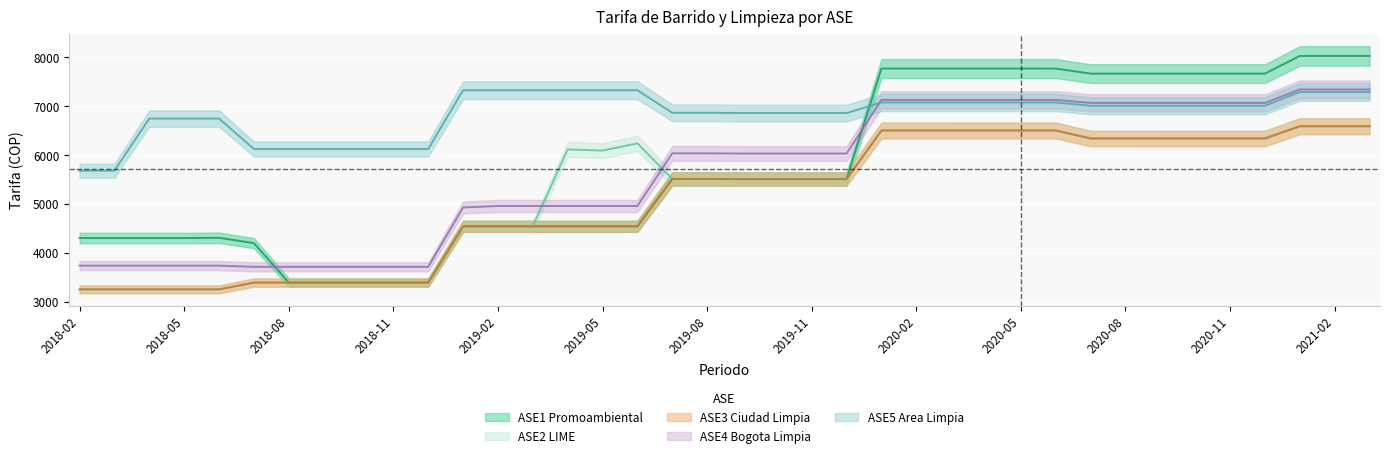

Reading left to right, transcribe all the data shown in this chart.

ASE1 Promoambiental: 2018-02=4305.5	2018-03=4305.5	2018-04=4305.5	2018-05=4305.5	2018-06=4310.2	2018-07=4201.6	2018-08=3394.9	2018-09=3394.9	2018-10=3394.9	2018-11=3394.9	2018-12=3394.9	2019-01=4545.8	2019-02=4545.8	2019-03=4545.8	2019-04=4545.8	2019-05=4545.8	2019-06=4545.8	2019-07=5514.6	2019-08=5514.6	2019-09=5512.2	2019-10=5512.2	2019-11=5512.2	2019-12=5512.2	2020-01=7772.7	2020-02=7772.7	2020-03=7772.7	2020-04=7772.7	2020-05=7772.7	2020-06=7772.5	2020-07=7669.3	2020-08=7669.3	2020-09=7669.3	2020-10=7669.3	2020-11=7669.3	2020-12=7669.3	2021-01=8030.7	2021-02=8030.7	2021-03=8030.7
ASE2 LIME: 2018-02=3255.8	2018-03=3255.8	2018-04=3255.8	2018-05=3255.8	2018-06=3255.8	2018-07=3394.6	2018-08=3394.6	2018-09=3394.6	2018-10=3394.6	2018-11=3394.6	2018-12=3394.6	2019-01=4545.9	2019-02=4545.9	2019-03=4545.9	2019-04=6119.0	2019-05=6095.3	2019-06=6242.1	2019-07=5514.6	2019-08=5514.6	2019-09=5511.6	2019-10=5511.6	2019-11=5511.6	2019-12=5511.6	2020-01=6506.7	2020-02=6506.7	2020-03=6506.7	2020-04=6506.7	2020-05=6506.7	2020-06=6506.7	2020-07=6350.9	2020-08=6350.9	2020-09=6350.9	2020-10=6350.9	2020-11=6350.9	2020-12=6350.9	2021-01=6593.7	2021-02=6593.7	2021-03=6593.7
ASE3 Ciudad Limpia: 2018-02=3255.6	2018-03=3255.6	2018-04=3255.6	2018-05=3255.6	2018-06=3255.6	2018-07=3394.6	2018-08=3394.6	2018-09=3394.9	2018-10=3394.9	2018-11=3394.9	2018-12=3394.9	2019-01=4545.8	2019-02=4545.8	2019-03=4545.8	2019-04=4545.8	2019-05=4545.8	2019-06=4545.8	2019-07=5514.6	2019-08=5514.6	2019-09=5510.6	2019-10=5510.6	2019-11=5510.6	2019-12=5510.6	2020-01=6505.3	2020-02=6505.3	2020-03=6505.3	2020-04=6505.4	2020-05=6505.3	2020-06=6505.4	2020-07=6338.3	2020-08=6338.3	2020-09=6338.1	2020-10=6338.1	2020-11=6338.1	2020-12=6338.1	2021-01=6592.4	2021-02=6592.4	2021-03=6592.4
ASE4 Bogota Limpia: 2018-02=3741.2	2018-03=3741.2	2018-04=3741.2	2018-05=3741.2	2018-06=3741.2	2018-07=3716.1	2018-08=3716.1	2018-09=3716.1	2018-10=3716.1	2018-11=3716.1	2018-12=3716.1	2019-01=4930.7	2019-02=4960.9	2019-03=4960.9	2019-04=4960.9	2019-05=4960.9	2019-06=4960.9	2019-07=6038.4	2019-08=6038.4	2019-09=6034.1	2019-10=6034.1	2019-11=6034.1	2019-12=6034.1	2020-01=7131.3	2020-02=7131.3	2020-03=7131.3	2020-04=7131.3	2020-05=7131.3	2020-06=7131.3	2020-07=7069.6	2020-08=7069.6	2020-09=7069.6	2020-10=7069.6	2020-11=7069.6	2020-12=7069.6	2021-01=7345.6	2021-02=7345.6	2021-03=7345.6
ASE5 Area Limpia: 2018-02=5683.5	2018-03=5683.5	2018-04=6750.2	2018-05=6750.2	2018-06=6750.2	2018-07=6127.8	2018-08=6127.8	2018-09=6127.8	2018-10=6127.8	2018-11=6127.8	2018-12=6127.8	2019-01=7329.3	2019-02=7329.3	2019-03=7329.3	2019-04=7329.3	2019-05=7329.3	2019-06=7329.3	2019-07=6867.4	2019-08=6867.4	2019-09=6862.5	2019-10=6862.5	2019-11=6862.5	2019-12=6862.5	2020-01=7079.4	2020-02=7079.4	2020-03=7079.4	2020-04=7079.4	2020-05=7079.4	2020-06=7079.4	2020-07=7011.7	2020-08=7011.7	2020-09=7011.7	2020-10=7011.7	2020-11=7011.7	2020-12=7011.7	2021-01=7294.3	2021-02=7294.3	2021-03=7294.3